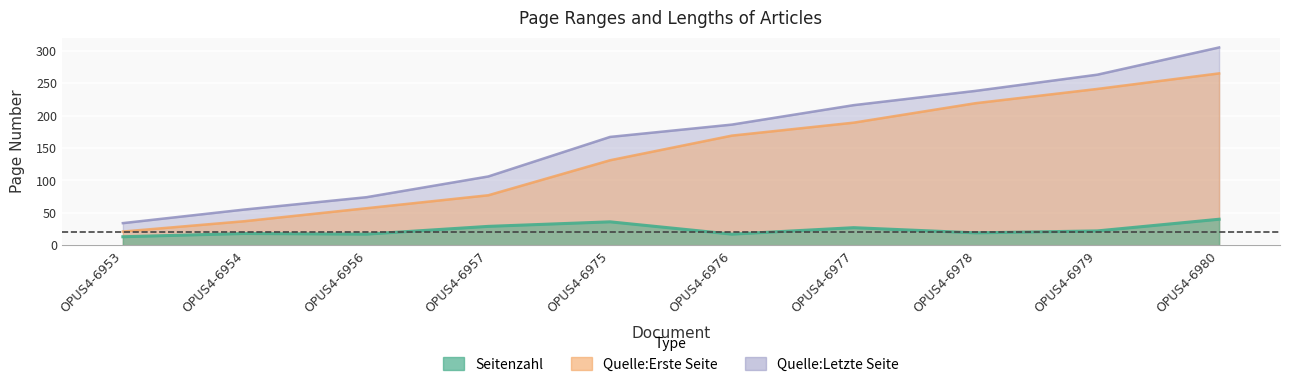

The value of Quelle:Erste Seite at OPUS4-6956 is 57. True or false?

True